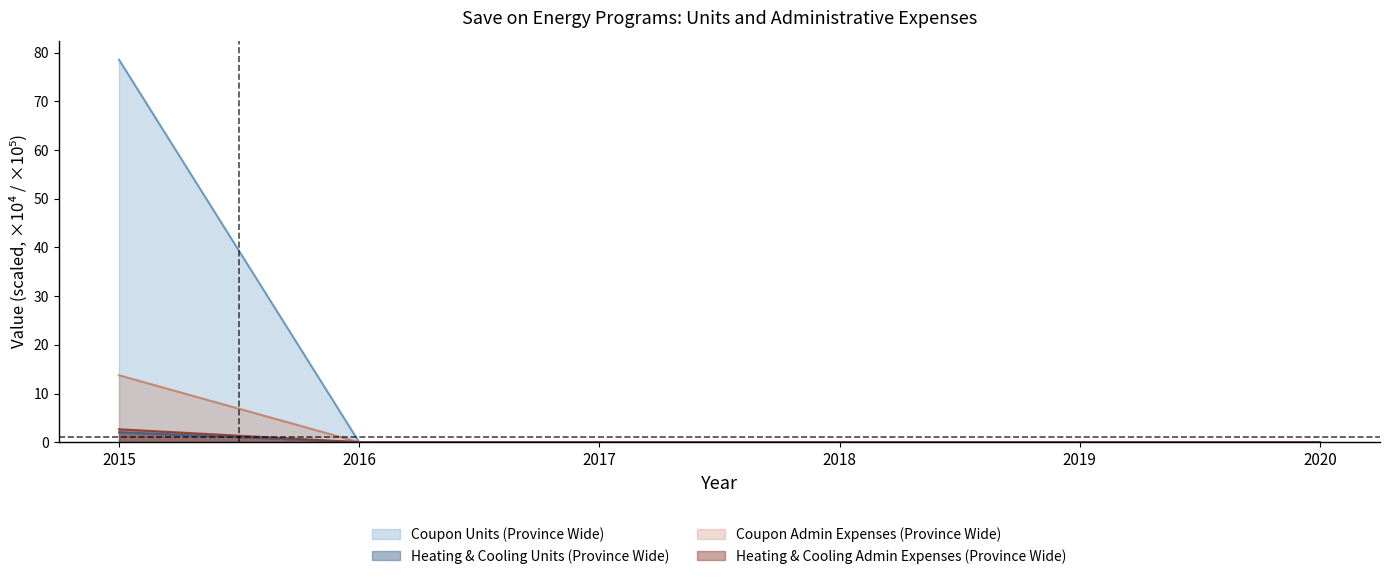

True or false: Heating & Cooling Admin Expenses (Province Wide) has more than 0 points higher than both neighbors.

False